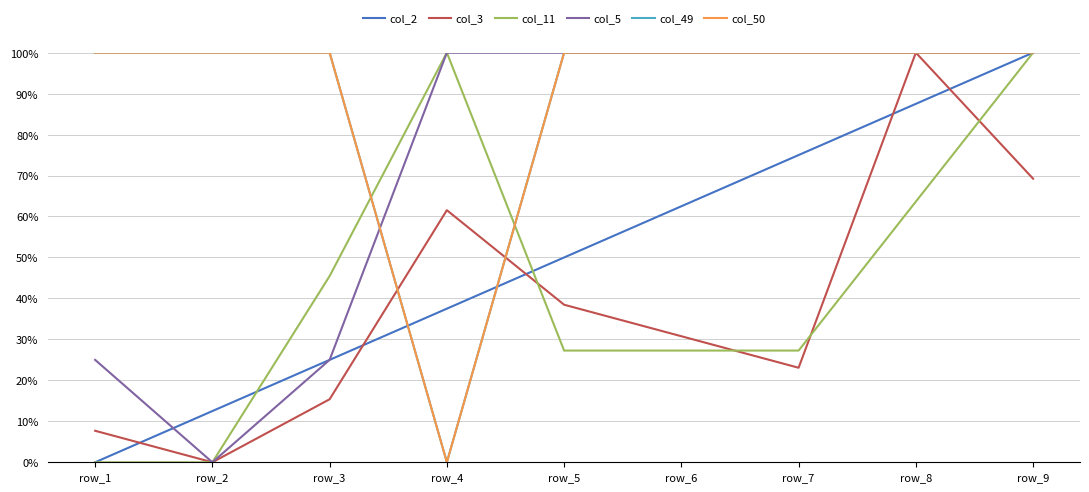

Rank the series at row_9 from lowest to highest value.

col_3, col_2, col_11, col_5, col_49, col_50